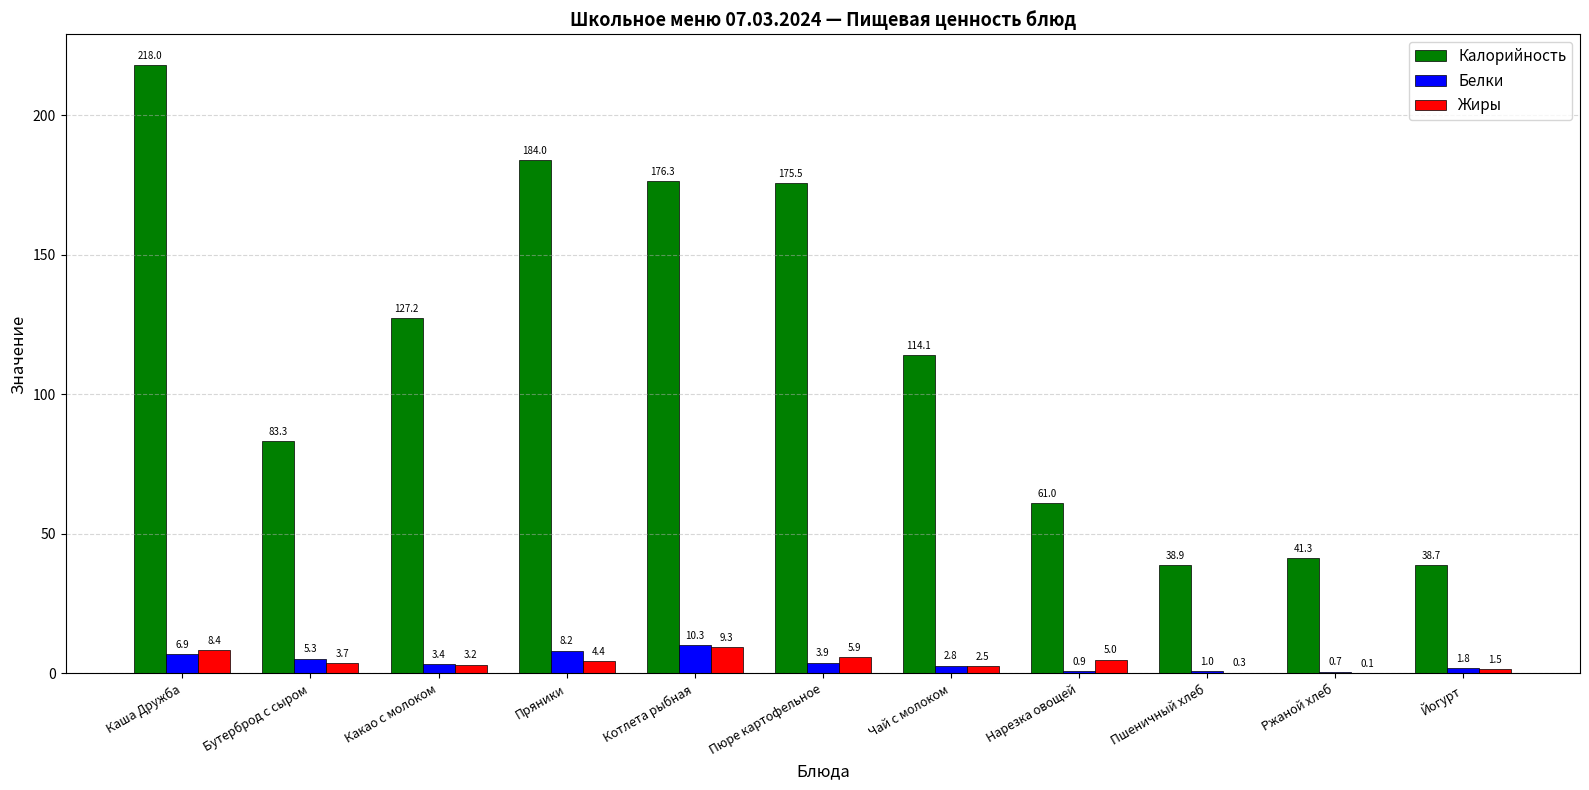

How many series are shown in this chart?

3